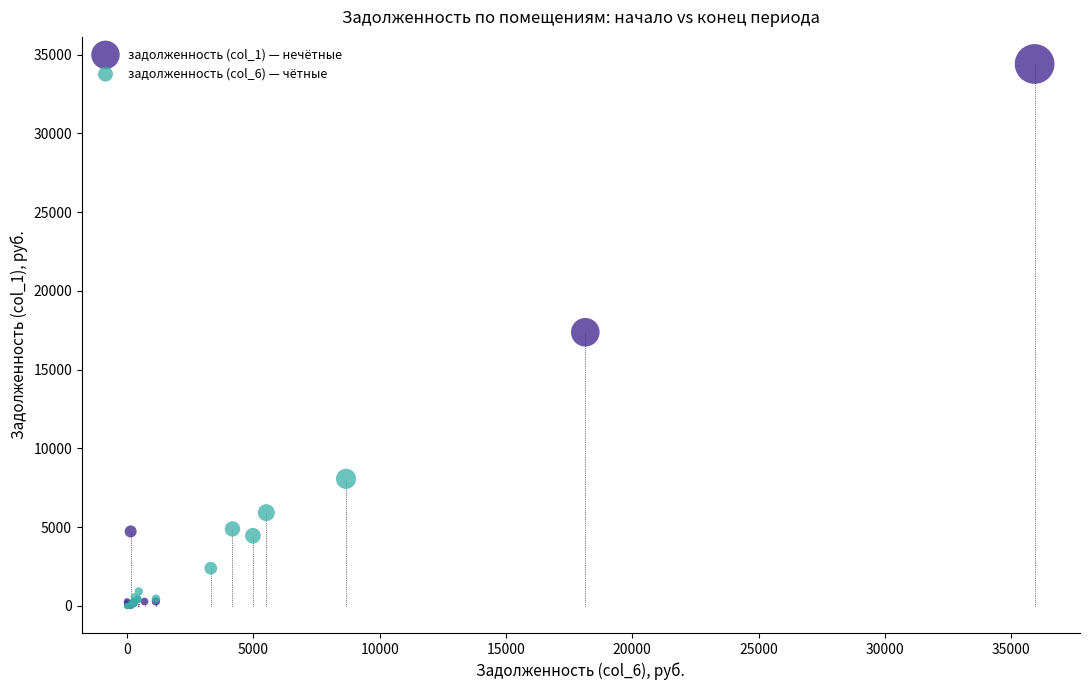

Which series has the largest Y range (max minus min)?

задолженность (col_1) — нечётные